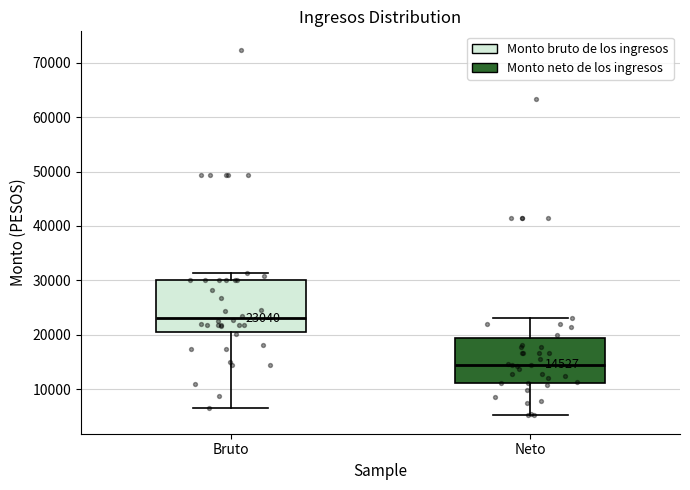

Which box has the lowest median line?

Neto